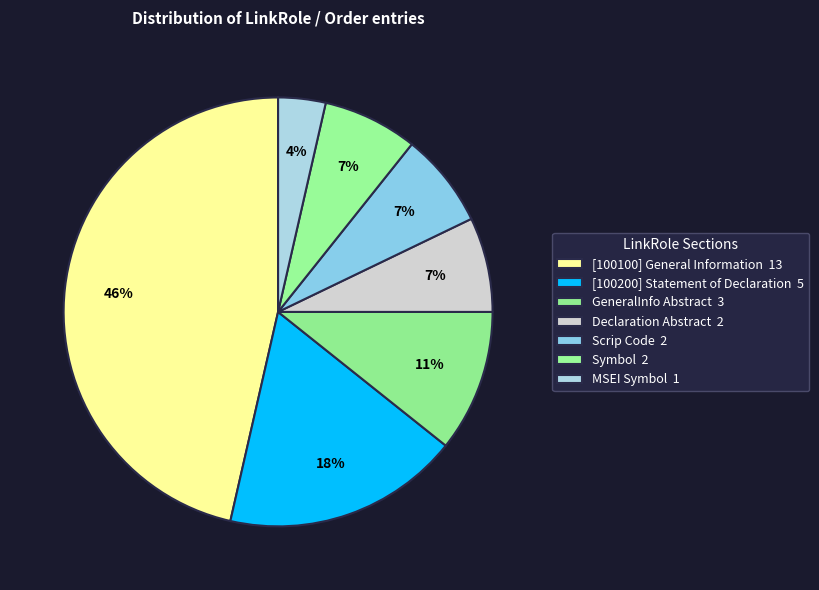

How many slices are in this pie chart?

7